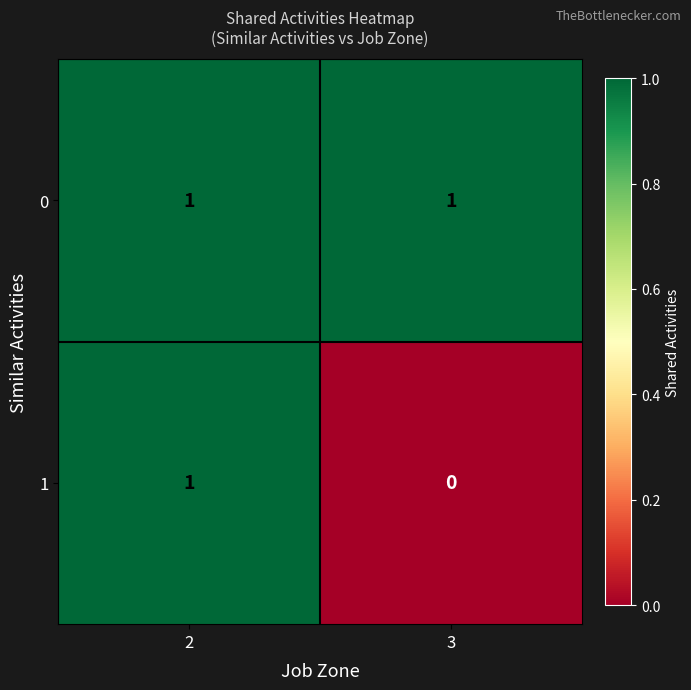

The value of 0 at 2 is 2. True or false?

False